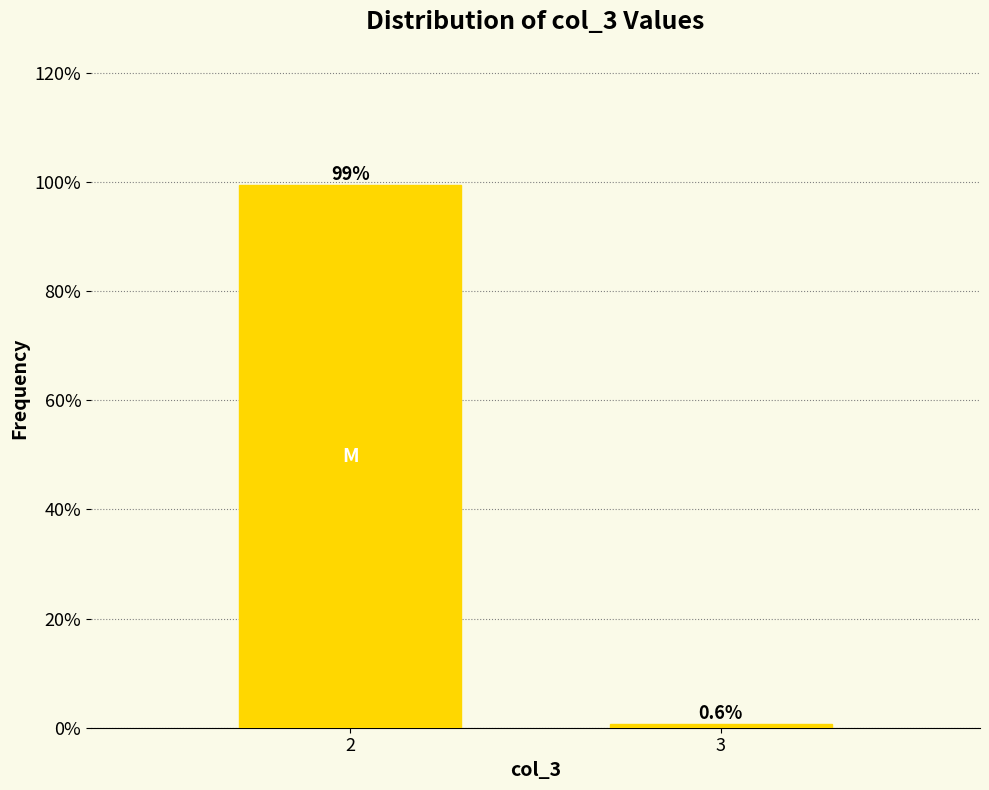

Reading right to left, extract all data points from this chart.

3=0.6	2=99.4